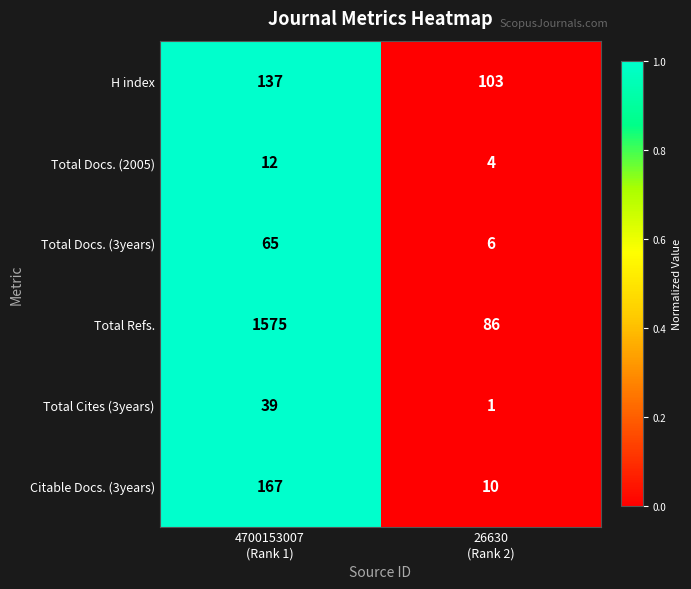

Which series has the largest total across all categories?

Total Refs.